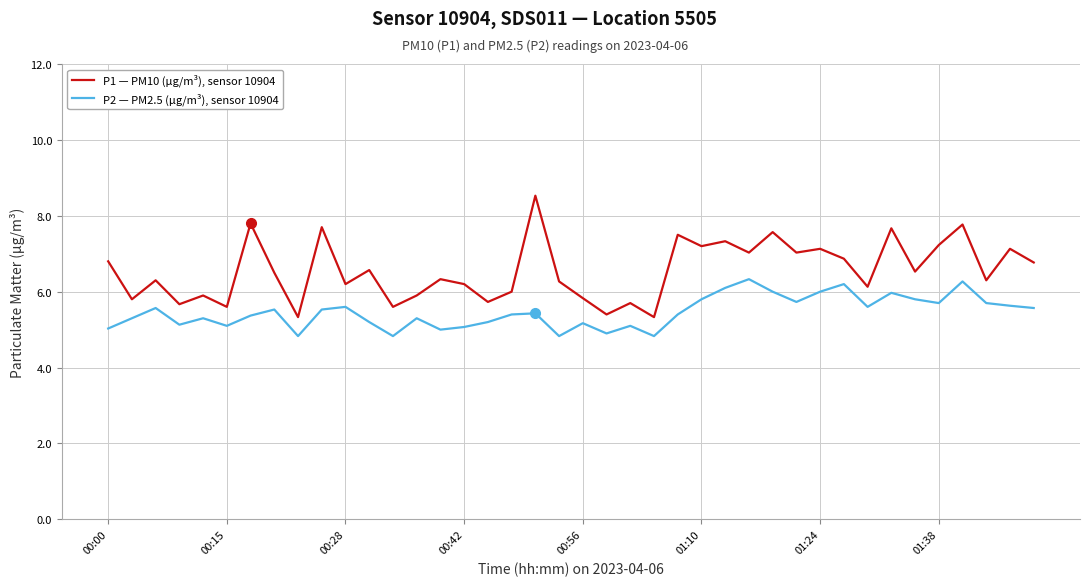

Which series has the widest spread of values?

P1 — PM10 (µg/m³), sensor 10904